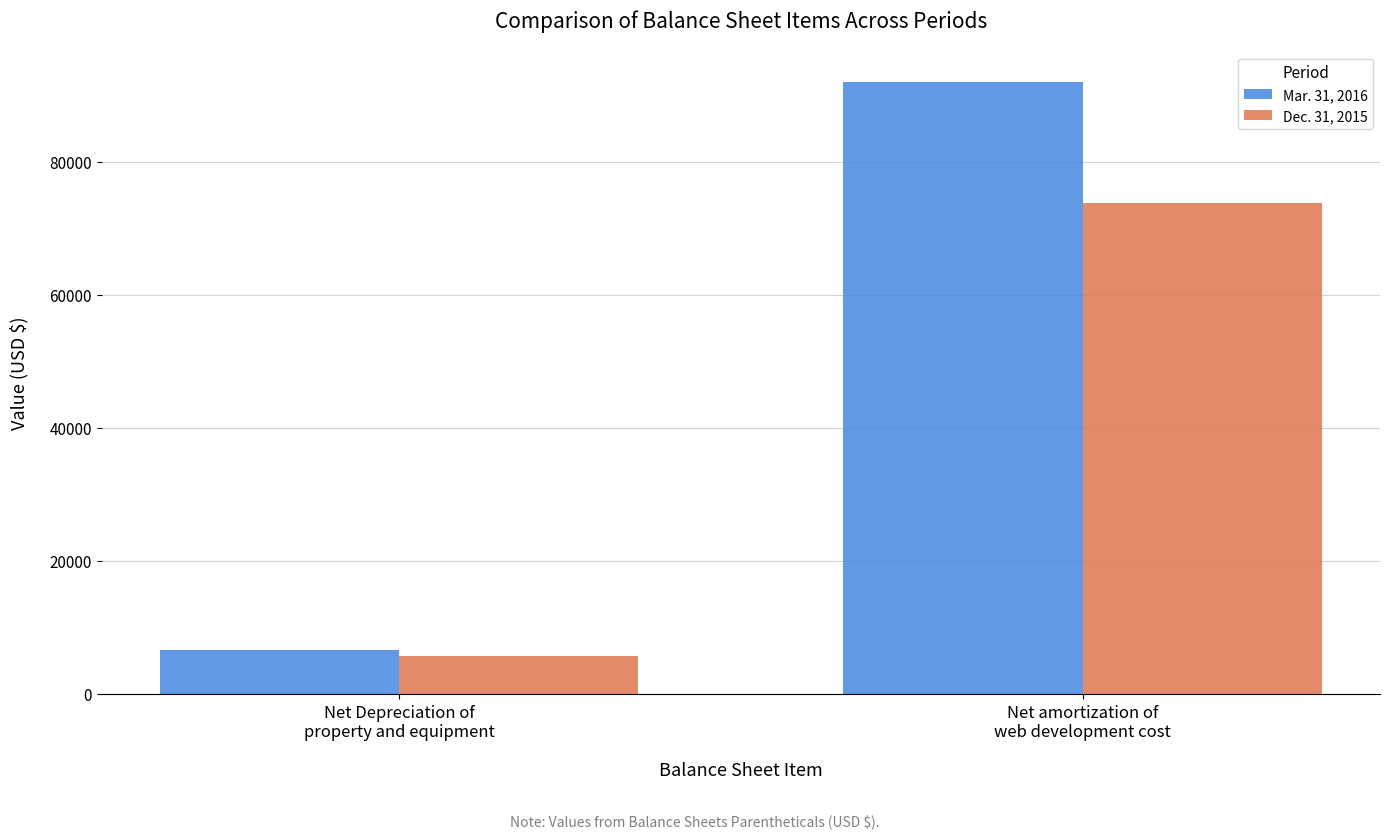

What is the highest value of the Dec. 31, 2015 series?

73833